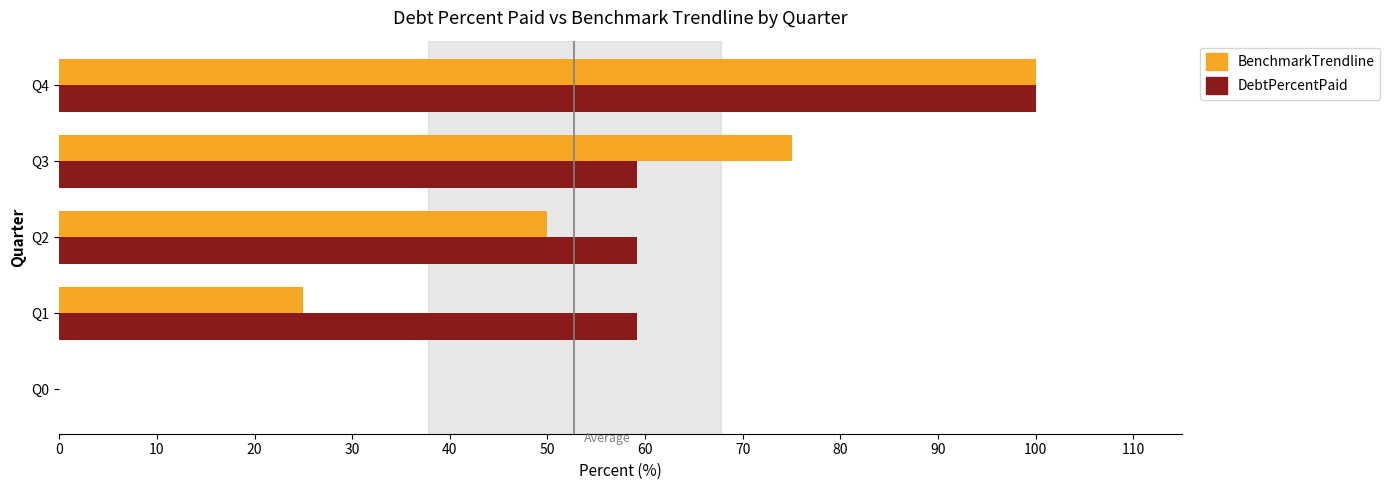

Where is BenchmarkTrendline nearest to the value 50?

Q2